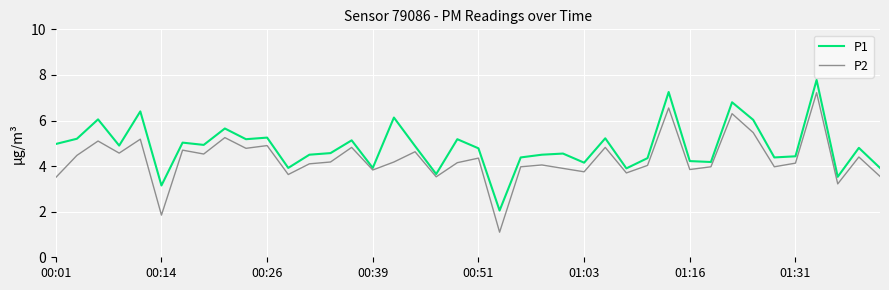

List the series in order of their peak value, lowest first.

P2, P1